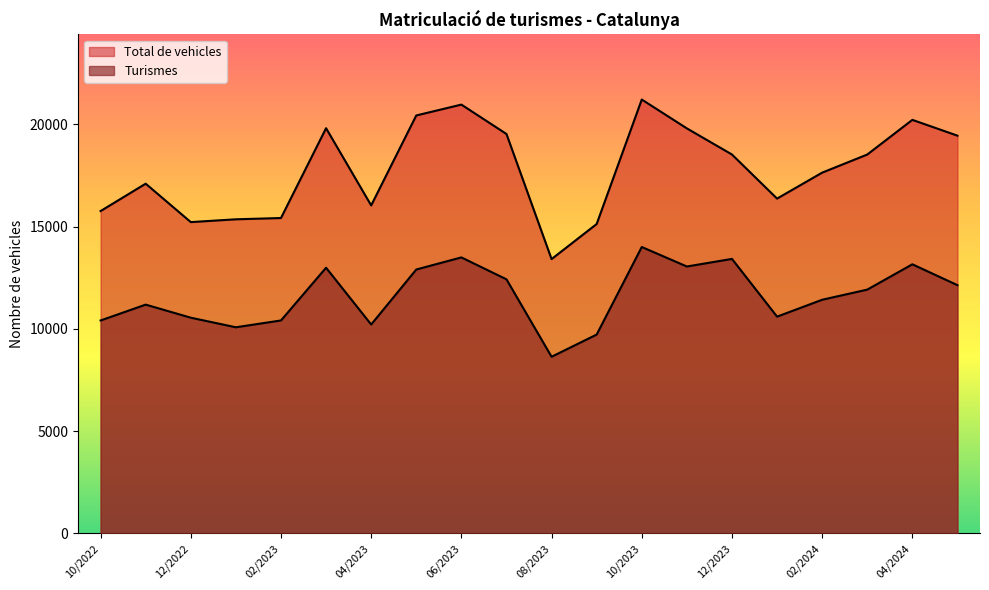

Read the Turismes value at 06/2023.

13493